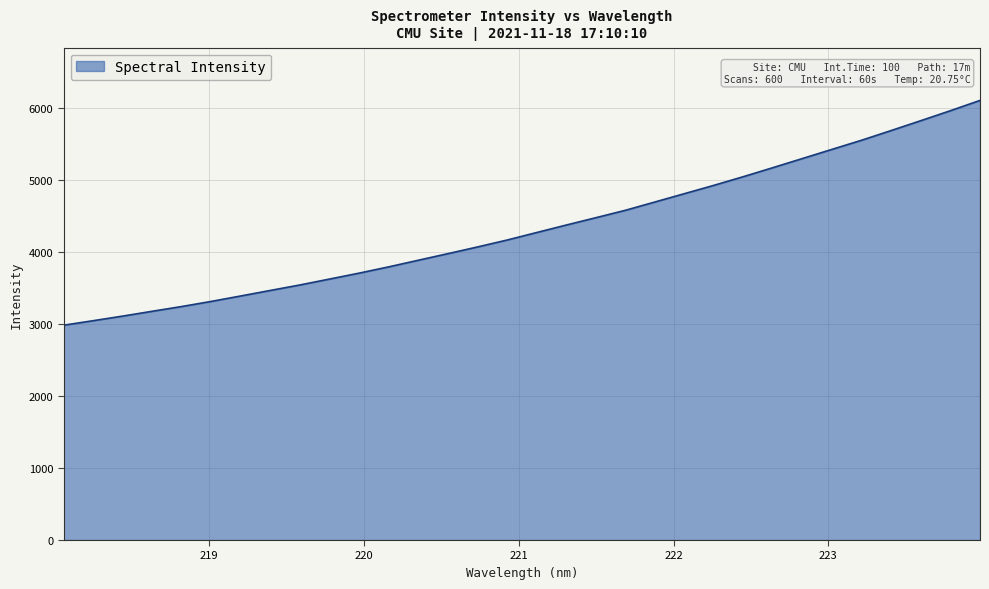

What is the smallest value displayed?

2983.5